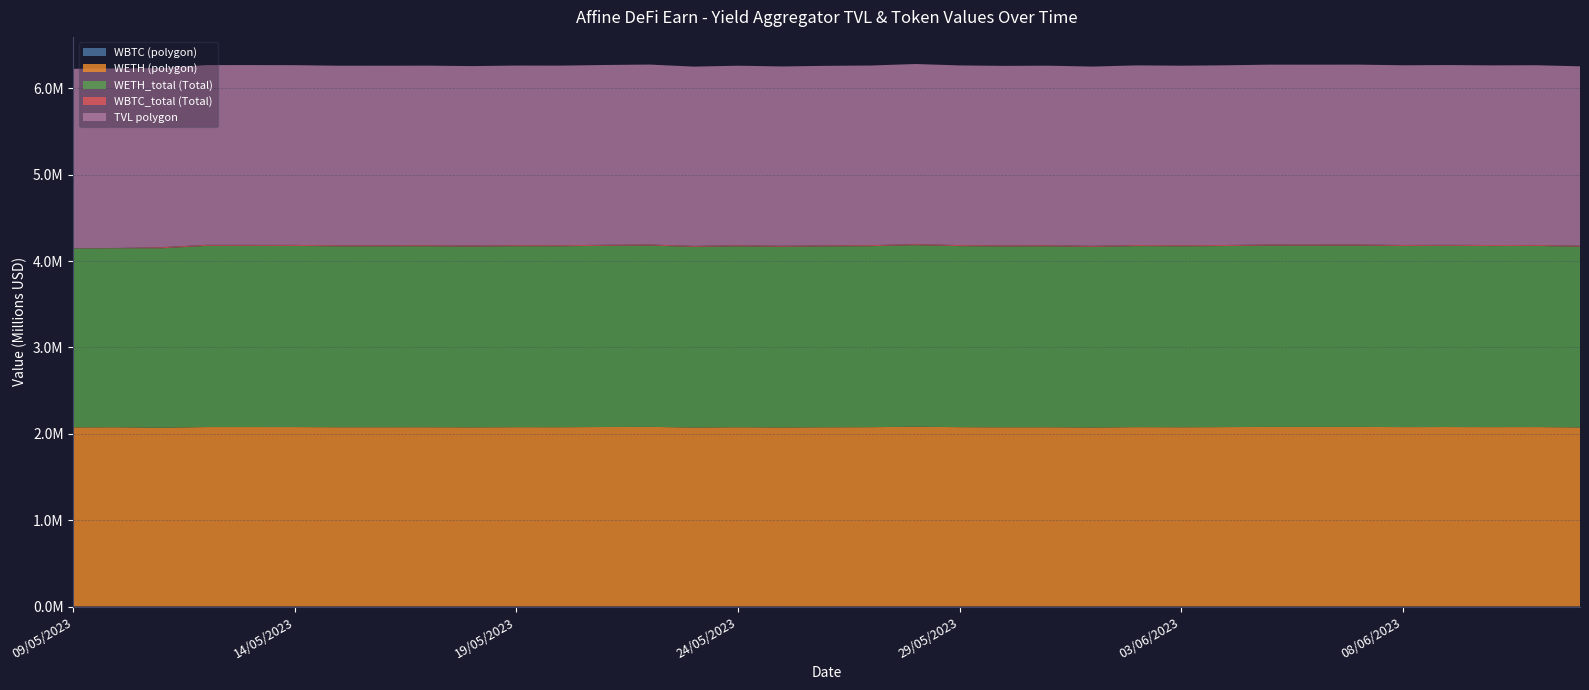

Reading left to right, what are all the values shown in this chart?

WBTC (polygon): 09/05/2023=2681.3	10/05/2023=2698.1	11/05/2023=2678.3	12/05/2023=2627.0	13/05/2023=2608.4	14/05/2023=2601.8	15/05/2023=2548.1	16/05/2023=2583.0	17/05/2023=2577.3	18/05/2023=2578.2	19/05/2023=2528.4	20/05/2023=2529.4	21/05/2023=2553.7	22/05/2023=2505.1	23/05/2023=2511.2	24/05/2023=2505.5	25/05/2023=2424.4	26/05/2023=2438.1	27/05/2023=2459.8	28/05/2023=2492.3	29/05/2023=2547.4	30/05/2023=2457.1	31/05/2023=2440.6	01/06/2023=2395.0	02/06/2023=2386.2	03/06/2023=2419.9	04/06/2023=2410.6	05/06/2023=2409.4	06/06/2023=2295.3	07/06/2023=2427.4	08/06/2023=2328.7	09/06/2023=2336.0	10/06/2023=2404.7	11/06/2023=2343.0	12/06/2023=2348.9
WETH (polygon): 09/05/2023=2071693.7	10/05/2023=2073252.6	11/05/2023=2067431.1	12/05/2023=2076006.7	13/05/2023=2076057.9	14/05/2023=2075760.1	15/05/2023=2073692.0	16/05/2023=2073703.1	17/05/2023=2073896.1	18/05/2023=2072236.2	19/05/2023=2074352.5	20/05/2023=2074094.3	21/05/2023=2076466.8	22/05/2023=2078211.8	23/05/2023=2070259.2	24/05/2023=2073672.9	25/05/2023=2071044.1	26/05/2023=2073425.5	27/05/2023=2074546.5	28/05/2023=2080245.3	29/05/2023=2074669.1	30/05/2023=2073049.0	31/05/2023=2073797.2	01/06/2023=2070494.4	02/06/2023=2075092.1	03/06/2023=2073800.9	04/06/2023=2075323.9	05/06/2023=2077804.8	06/06/2023=2077973.8	07/06/2023=2077904.5	08/06/2023=2075626.3	09/06/2023=2076458.7	10/06/2023=2075177.3	11/06/2023=2075974.6	12/06/2023=2071757.6
WETH_total (Total): 09/05/2023=2071693.7	10/05/2023=2073252.6	11/05/2023=2078584.4	12/05/2023=2097214.3	13/05/2023=2097265.0	14/05/2023=2096966.1	15/05/2023=2094874.8	16/05/2023=2094889.5	17/05/2023=2095093.6	18/05/2023=2093414.2	19/05/2023=2095552.2	20/05/2023=2095295.8	21/05/2023=2097691.3	22/05/2023=2099459.3	23/05/2023=2091426.6	24/05/2023=2094887.4	25/05/2023=2092237.7	26/05/2023=2094642.5	27/05/2023=2095772.5	28/05/2023=2101536.0	29/05/2023=2095893.2	30/05/2023=2094259.9	31/05/2023=2095029.3	01/06/2023=2091690.8	02/06/2023=2096331.9	03/06/2023=2095025.2	04/06/2023=2096562.8	05/06/2023=2099068.2	06/06/2023=2099236.9	07/06/2023=2099173.1	08/06/2023=2096880.1	09/06/2023=2097714.2	10/06/2023=2096417.2	11/06/2023=2097227.3	12/06/2023=2092968.1
WBTC_total (Total): 09/05/2023=2689.1	10/05/2023=2702.0	11/05/2023=11944.8	12/05/2023=11730.5	13/05/2023=11749.2	14/05/2023=11697.1	15/05/2023=11569.3	16/05/2023=11763.1	17/05/2023=11817.1	18/05/2023=11756.3	19/05/2023=11649.5	20/05/2023=11682.1	21/05/2023=11786.2	22/05/2023=11617.8	23/05/2023=11716.6	24/05/2023=11875.3	25/05/2023=11518.5	26/05/2023=11581.5	27/05/2023=11725.5	28/05/2023=11819.1	29/05/2023=12245.6	30/05/2023=12025.6	31/05/2023=12080.3	01/06/2023=11880.9	02/06/2023=11830.9	03/06/2023=12093.2	04/06/2023=12019.9	05/06/2023=11983.2	06/06/2023=11523.9	07/06/2023=12021.5	08/06/2023=11638.7	09/06/2023=11698.6	10/06/2023=11722.6	11/06/2023=11162.5	12/06/2023=11148.2
TVL polygon: 09/05/2023=2077064.2	10/05/2023=2078652.7	11/05/2023=2072782.0	12/05/2023=2081258.3	13/05/2023=2081292.4	14/05/2023=2080976.3	15/05/2023=2078777.6	16/05/2023=2078869.6	17/05/2023=2079068.6	18/05/2023=2077370.0	19/05/2023=2079413.2	20/05/2023=2079163.0	21/05/2023=2081572.9	22/05/2023=2083232.6	23/05/2023=2075291.4	24/05/2023=2078697.4	25/05/2023=2075911.7	26/05/2023=2078320.1	27/05/2023=2079493.2	28/05/2023=2085244.2	29/05/2023=2079761.6	30/05/2023=2077971.2	31/05/2023=2078688.7	01/06/2023=2075286.6	02/06/2023=2079873.3	03/06/2023=2078668.8	04/06/2023=2080167.6	05/06/2023=2082639.6	06/06/2023=2082601.4	07/06/2023=2082764.8	08/06/2023=2080286.0	09/06/2023=2081137.6	10/06/2023=2079990.1	11/06/2023=2080610.5	12/06/2023=2076396.3